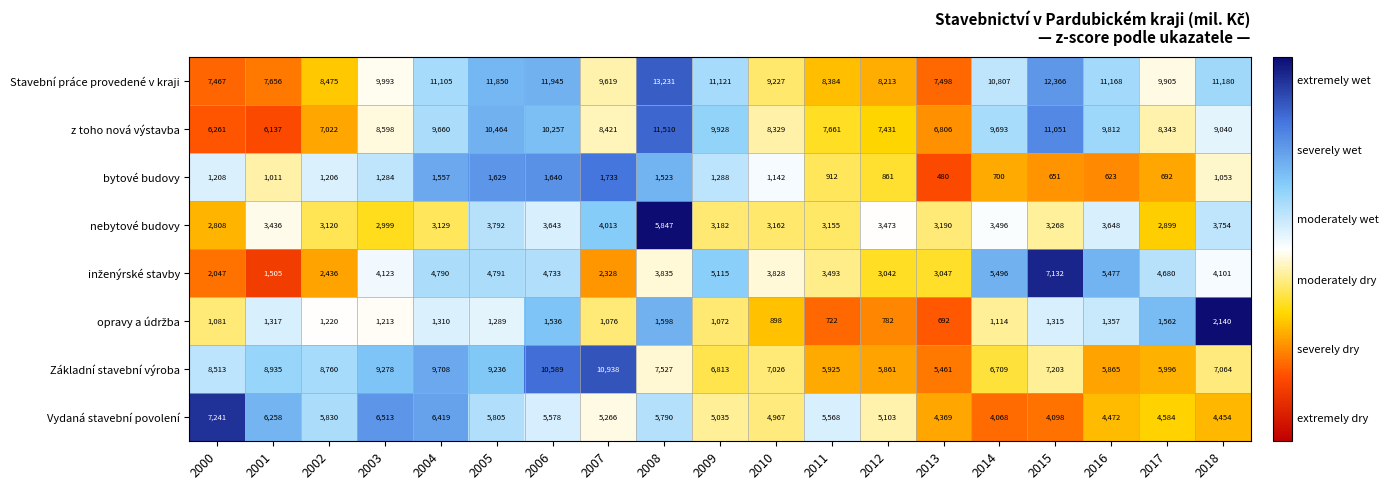

Which label corresponds to the largest value in the chart?

2008